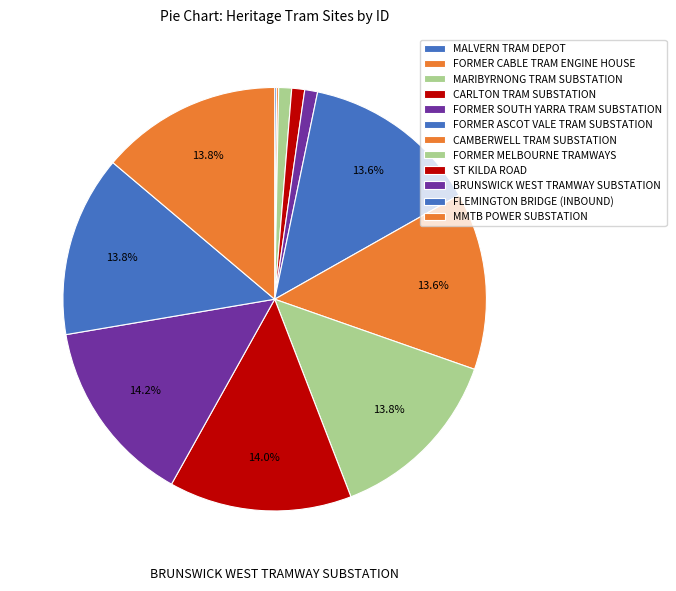

Is there a majority slice in this chart?

No